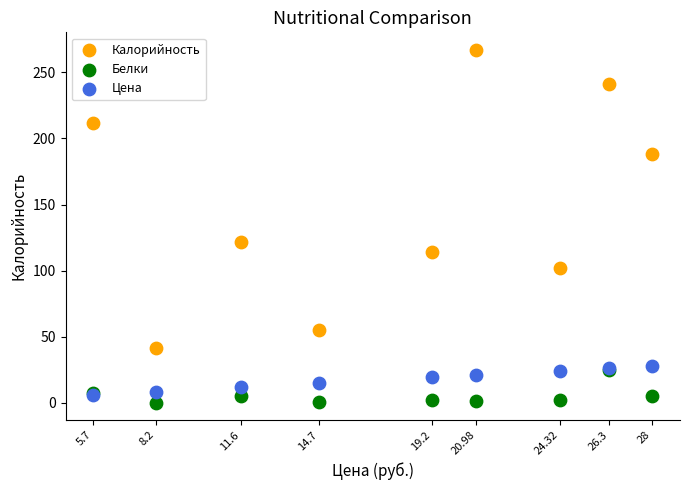

Across all series, what Y value is closest to 133?

122.0